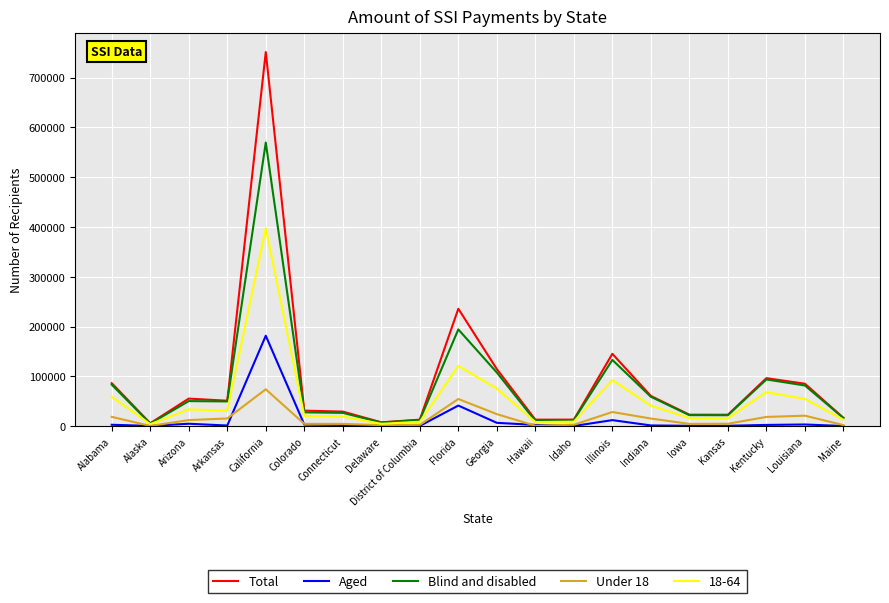

Where is Aged nearest to the value 91077?

Florida